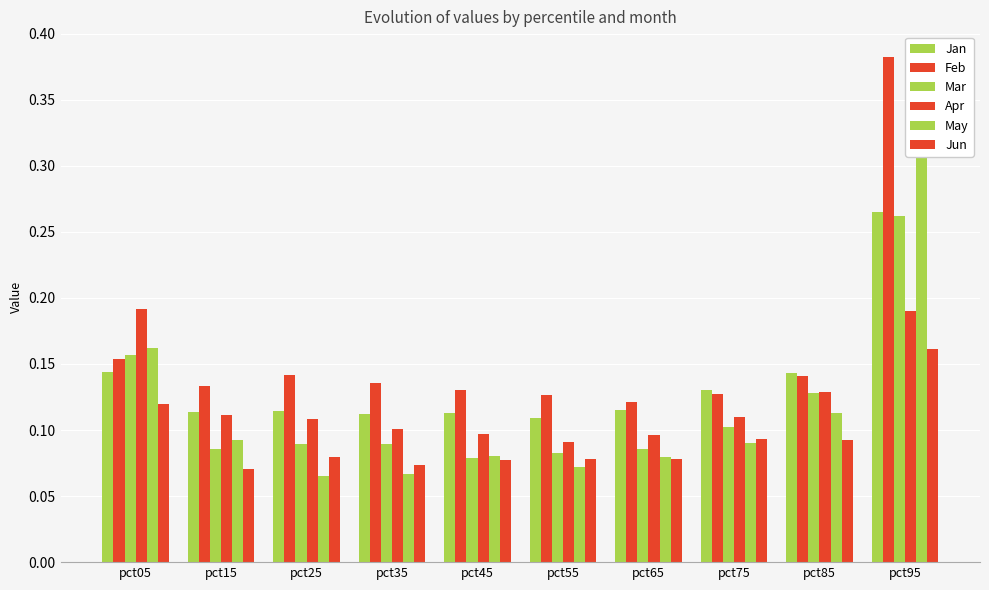

Which series has the widest spread of values?

May